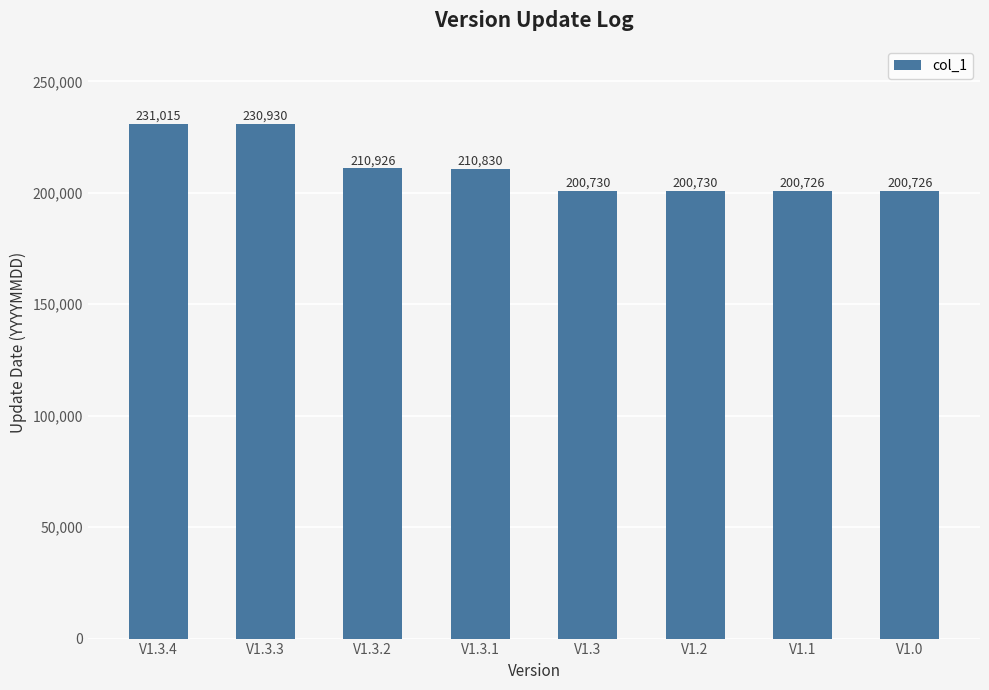

What is the label of the 2nd bar from the right?

V1.1